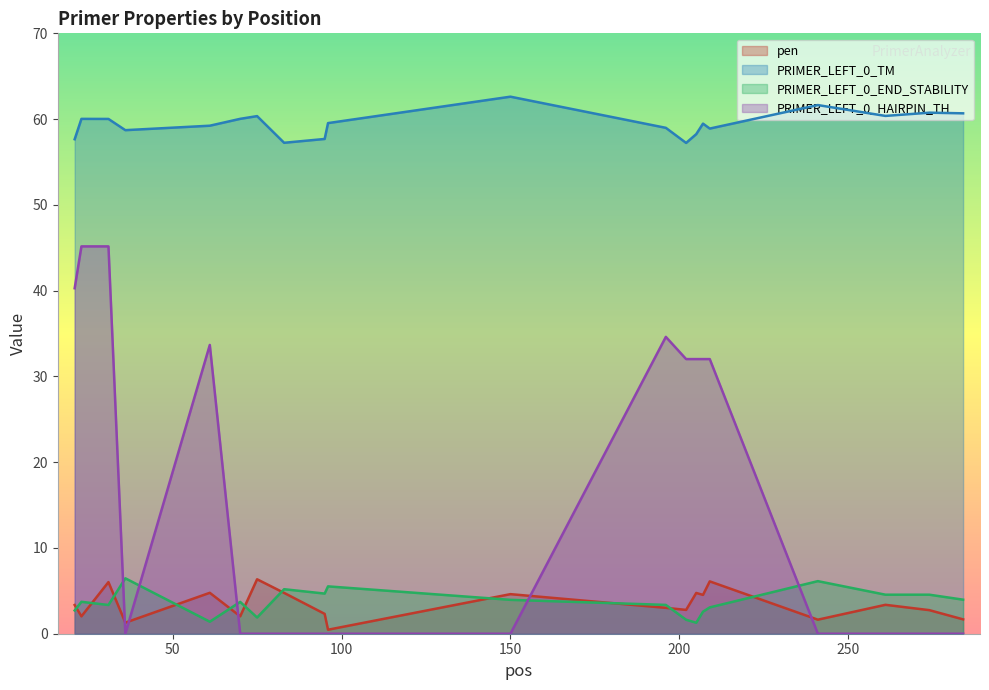

Which series has the largest total across all categories?

PRIMER_LEFT_0_TM